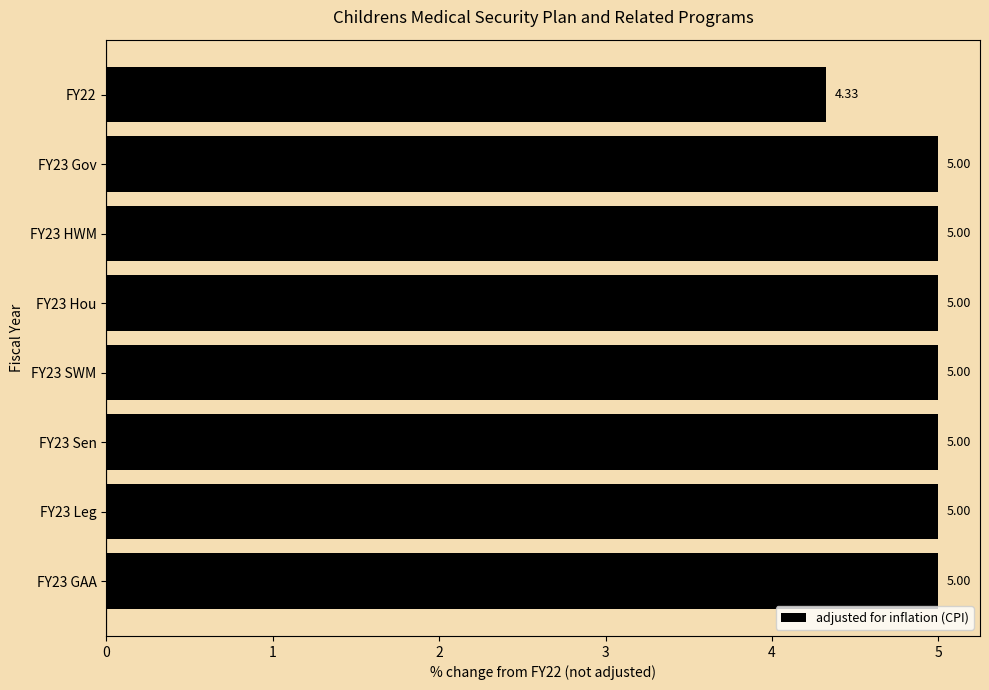

What is the sum of all values?

39.3